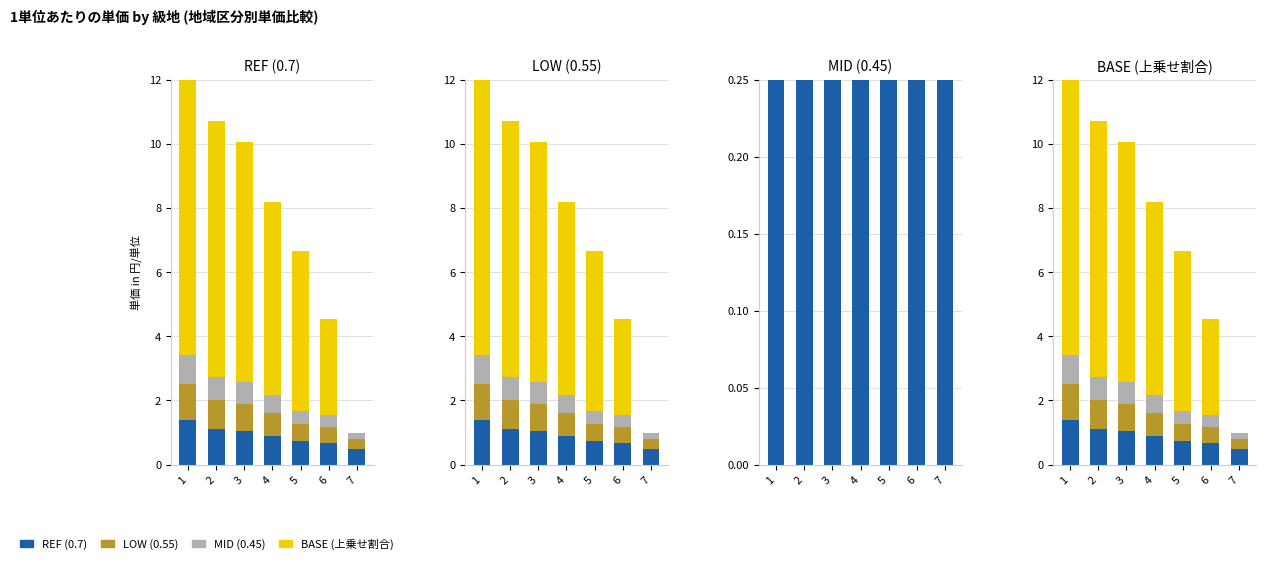

What is the value of the LOW (0.55) bar at the 7th from the left?

0.3